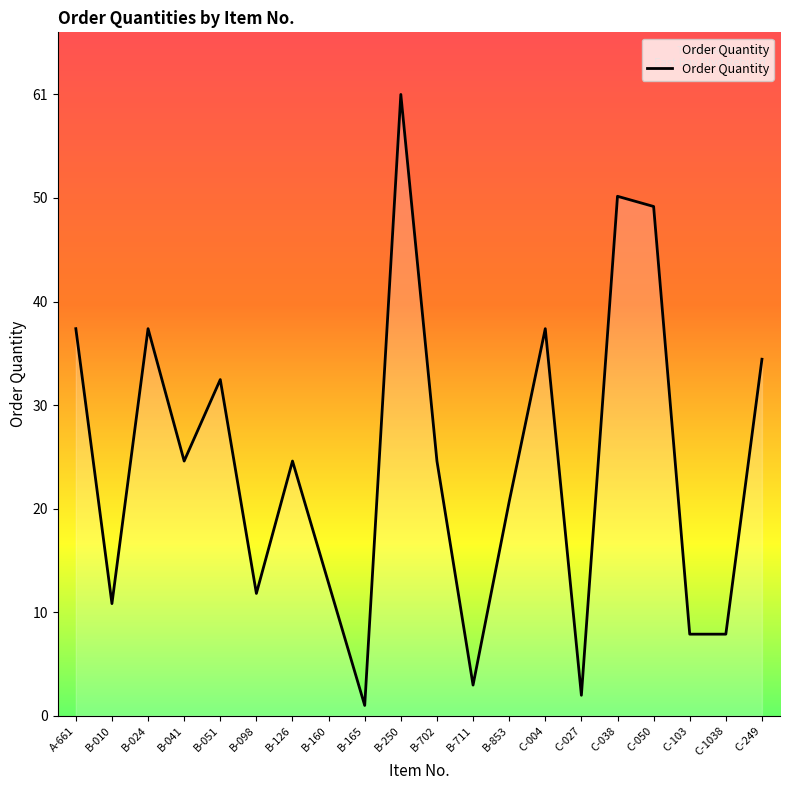

Is this an area chart (filled region under the line)?

Yes